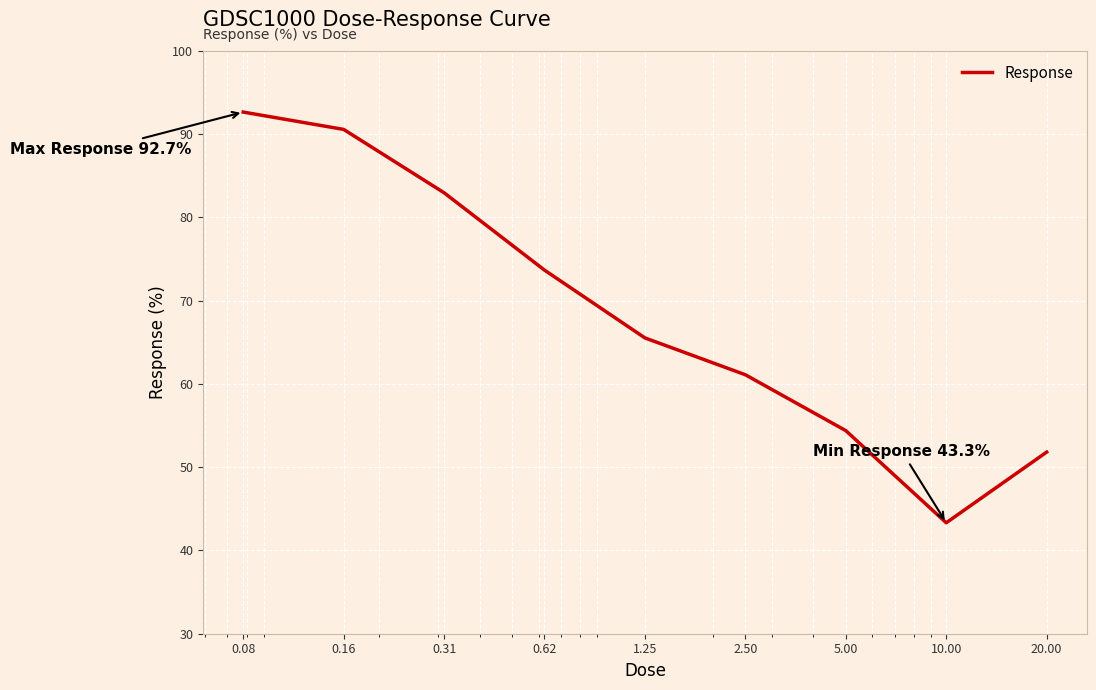

How many categories are shown in the chart?

9